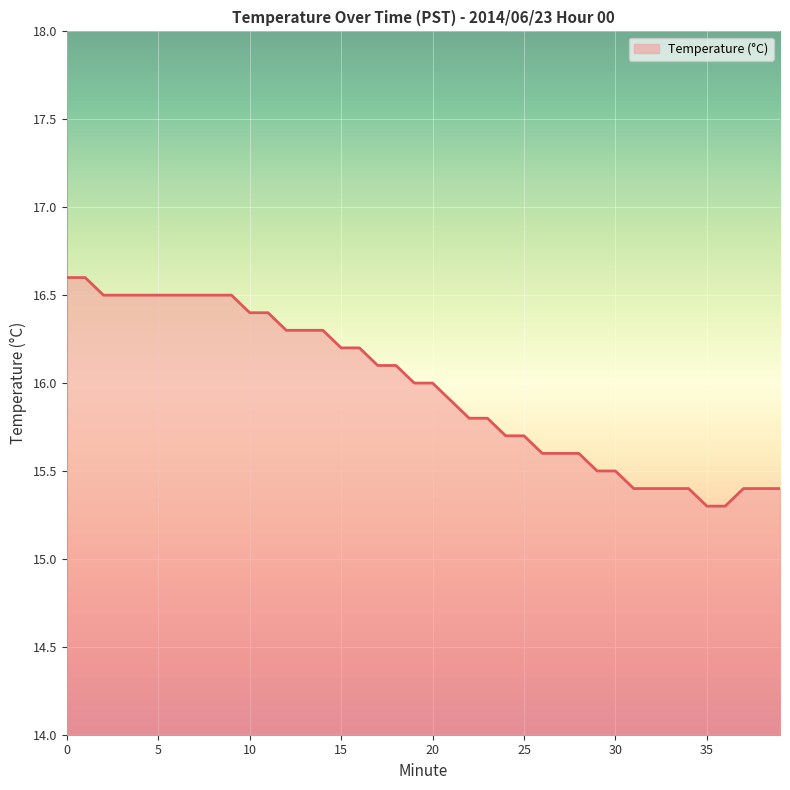

What is the difference between the maximum and minimum values?

1.3